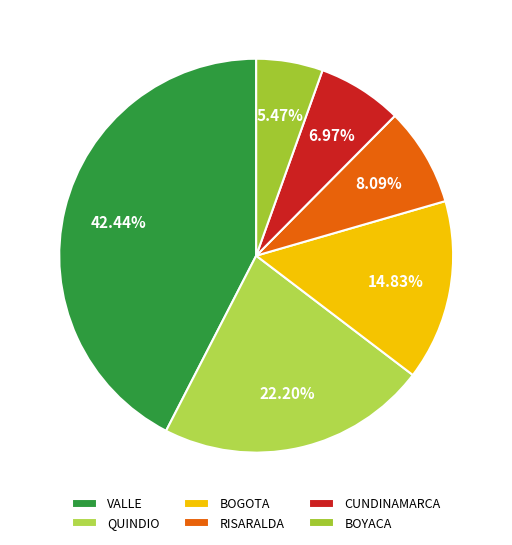

To the nearest percent, what is the average slice percentage?

17%